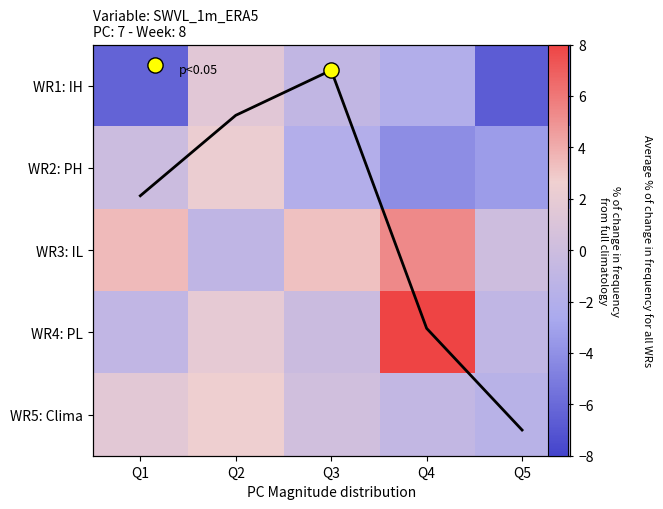

Where does the WR4: PL series first go above 0?

Q2